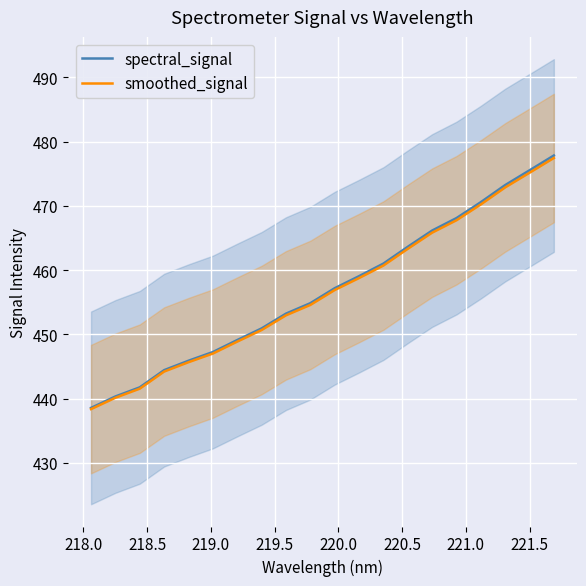

At how many categories does at least one series exceed 444?

17